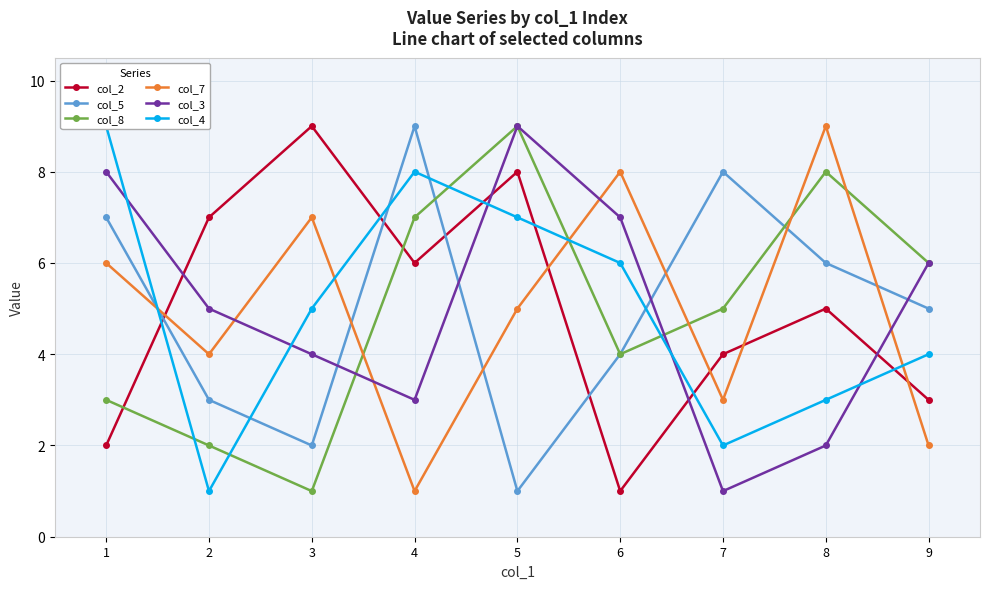

After their last crossing, which series has the higher values: col_2 or col_3?

col_3